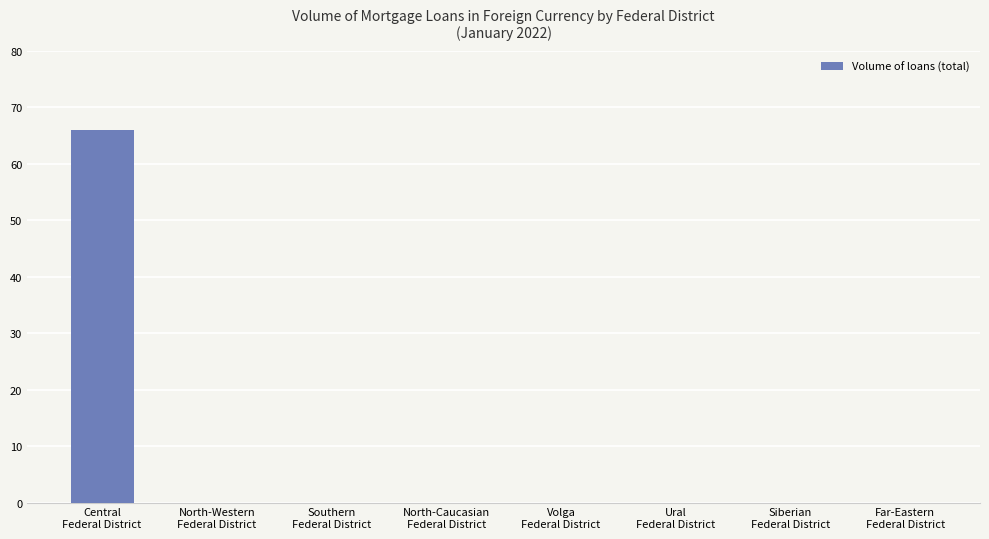

What is the average value?

8